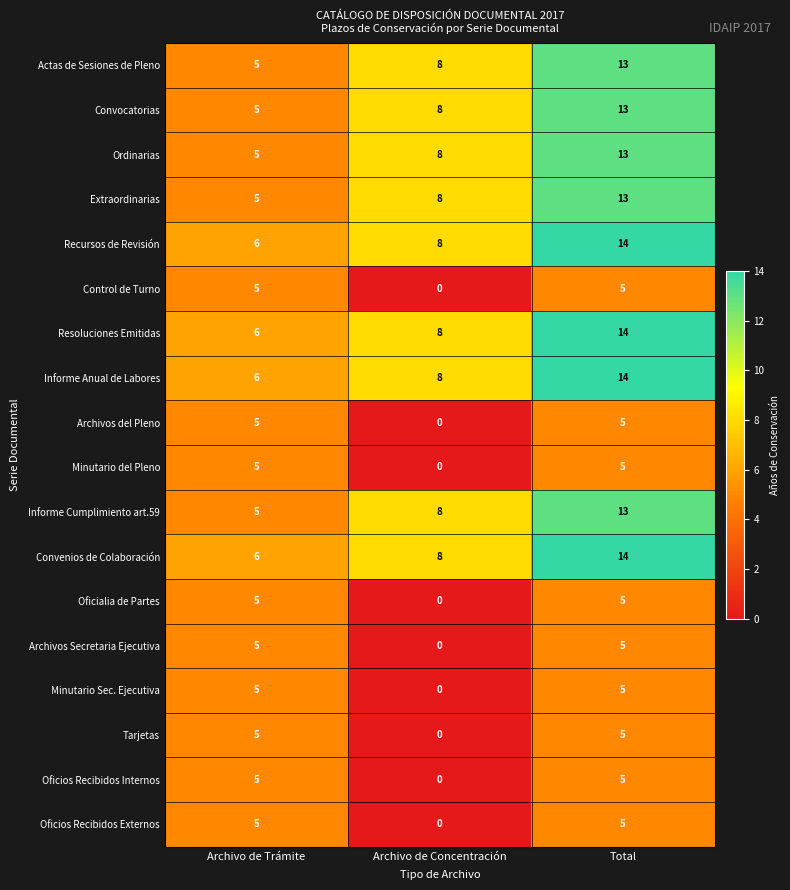

What is the spread (max minus min) of values at Total?

9